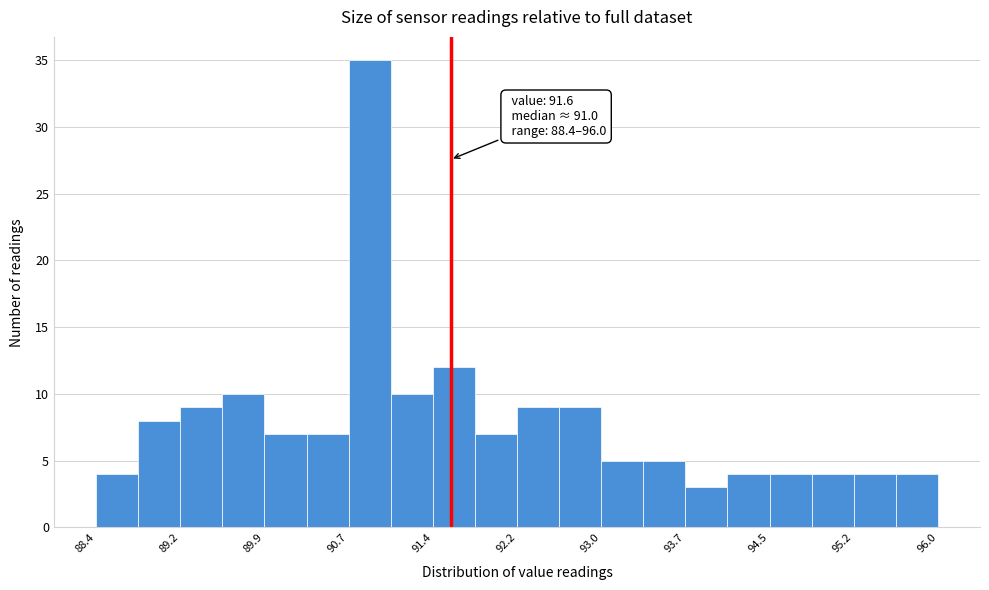

Around what value on the x-axis is the tallest bar? Give the approximate position of its centre, as read against the axis.

90.9